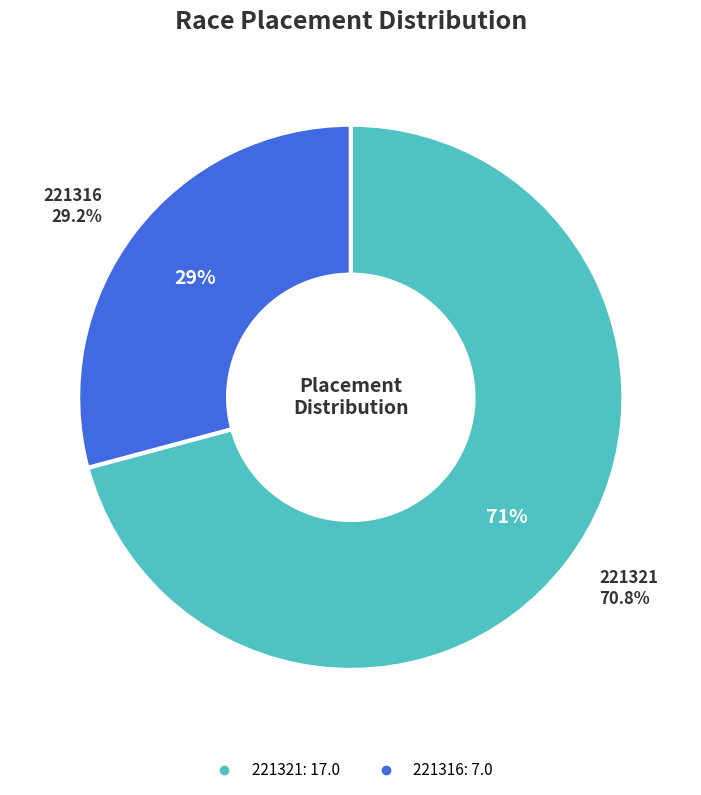

Which slice is the largest?

221321